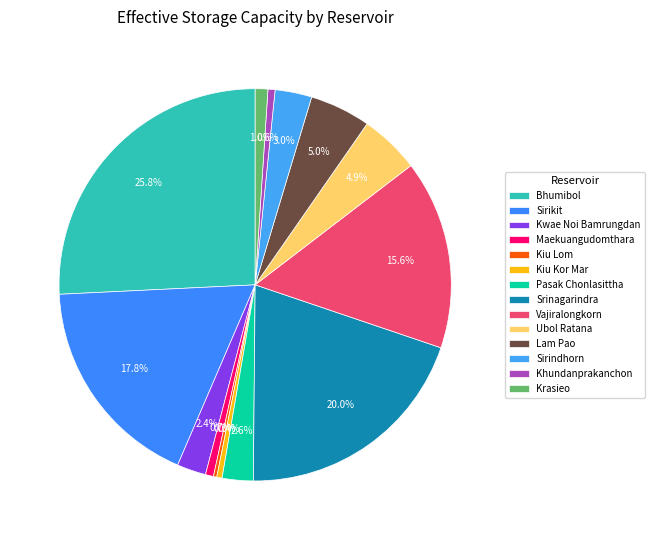

How many segments does this pie chart have?

14